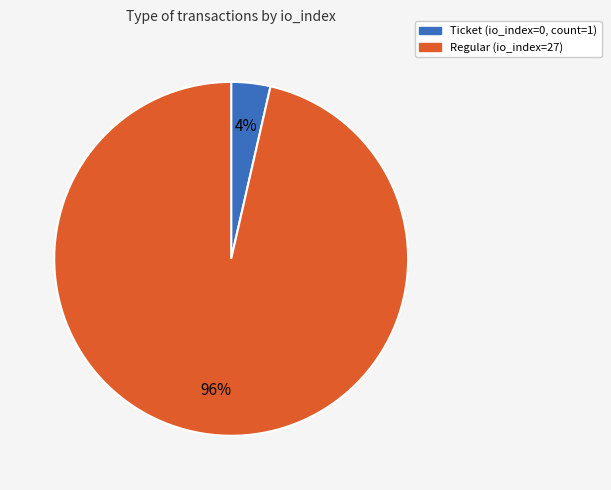

To the nearest percent, what is the average slice percentage?

50%